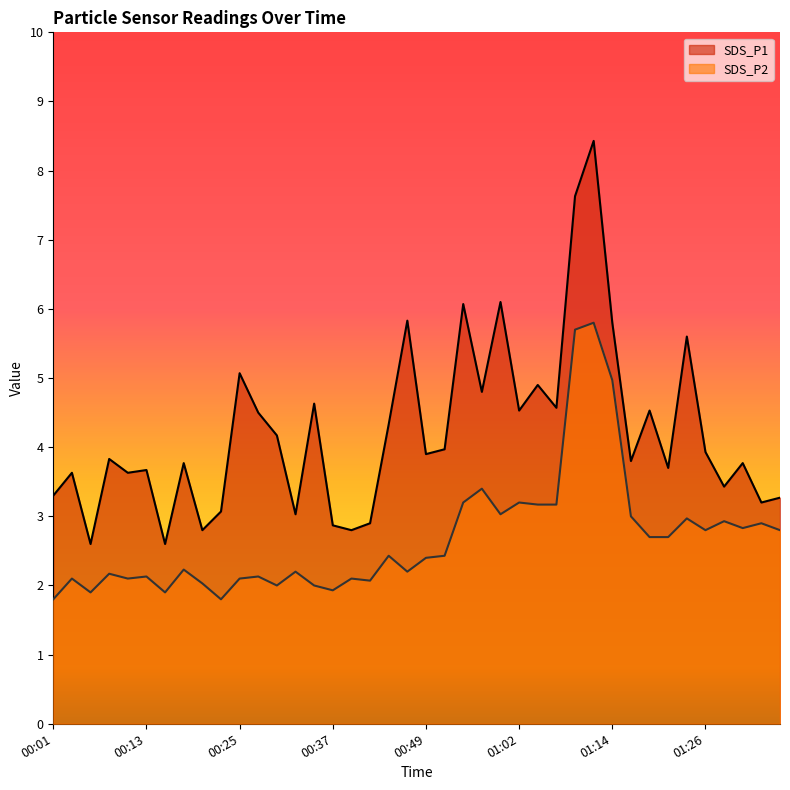

List the series in order of their overall mean, highest first.

SDS_P1, SDS_P2